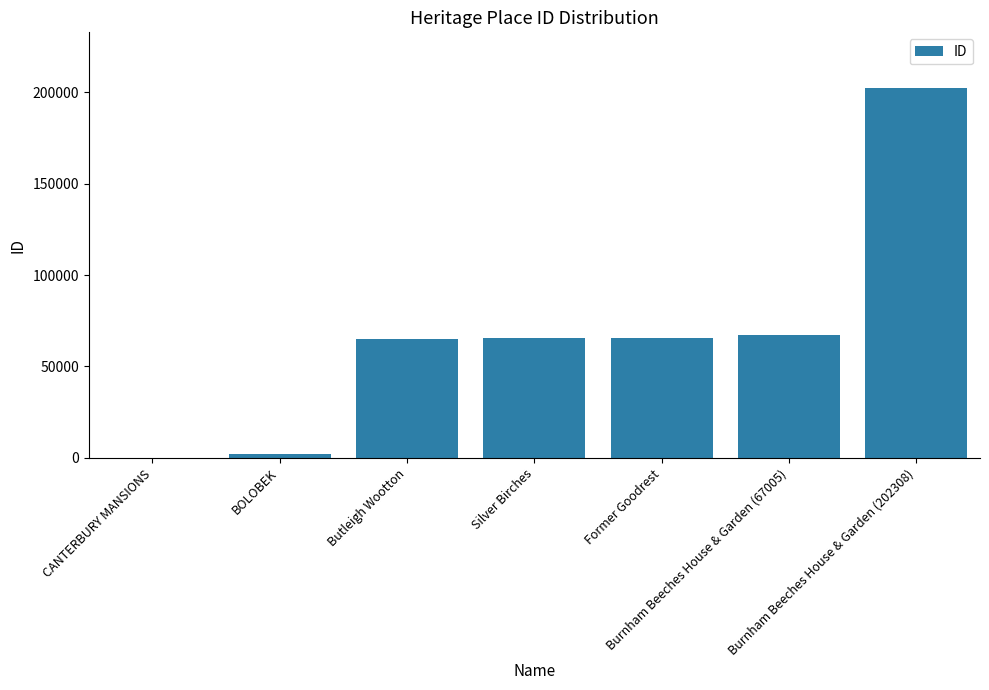

What is the maximum value shown in the chart?

202308